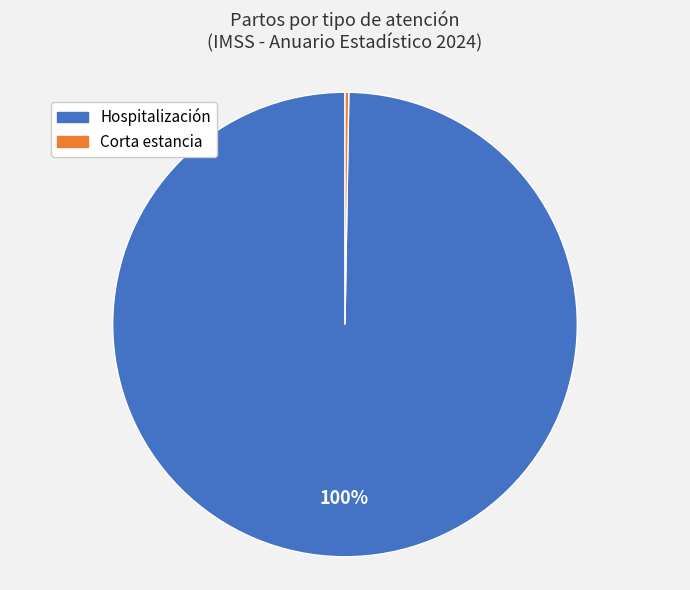

To the nearest percent, what is the average slice percentage?

50%